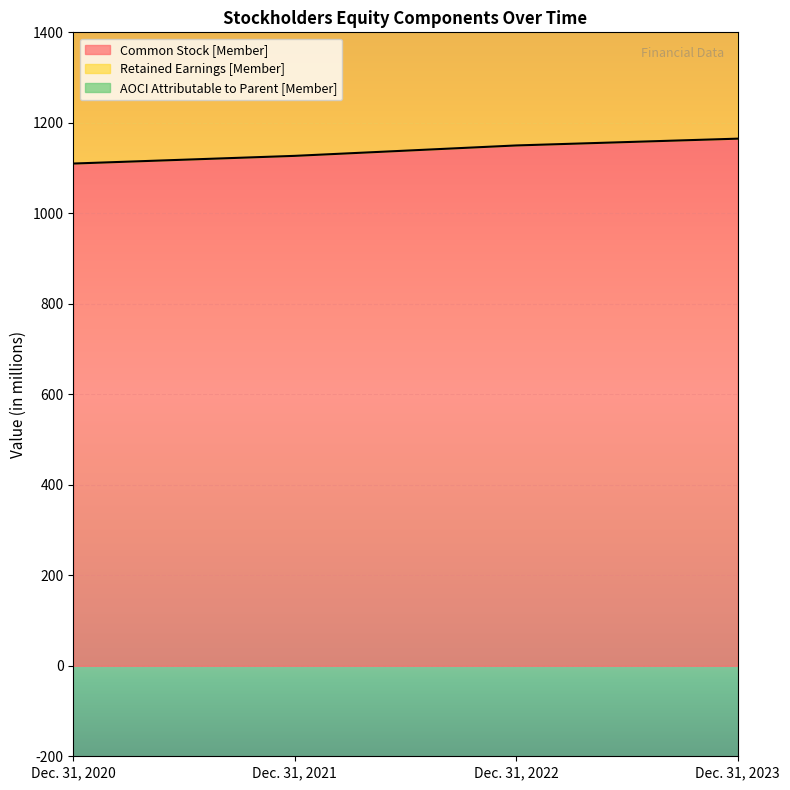

Which series changed the most between Dec. 31, 2020 and Dec. 31, 2022?

Retained Earnings [Member]